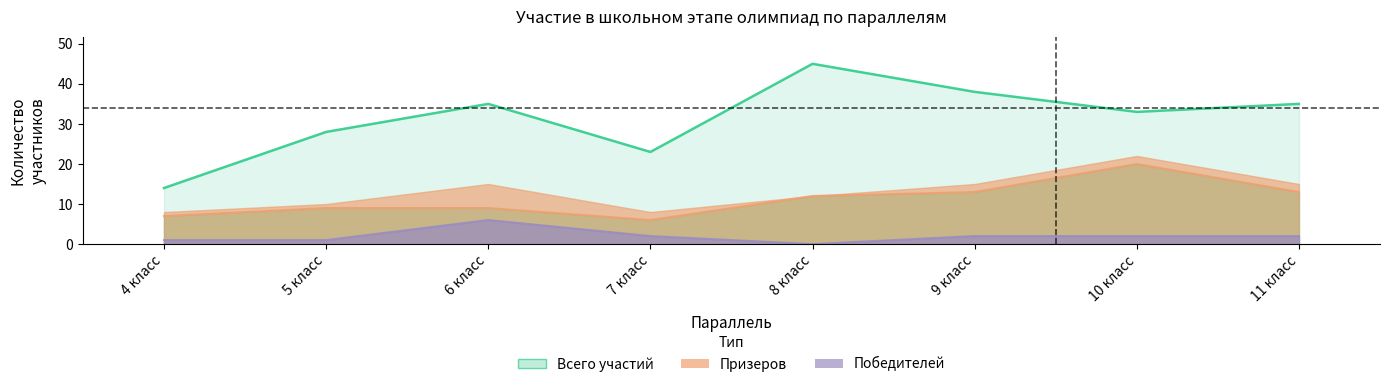

Read the Участий value at 7 класс, to the nearest 5.

25